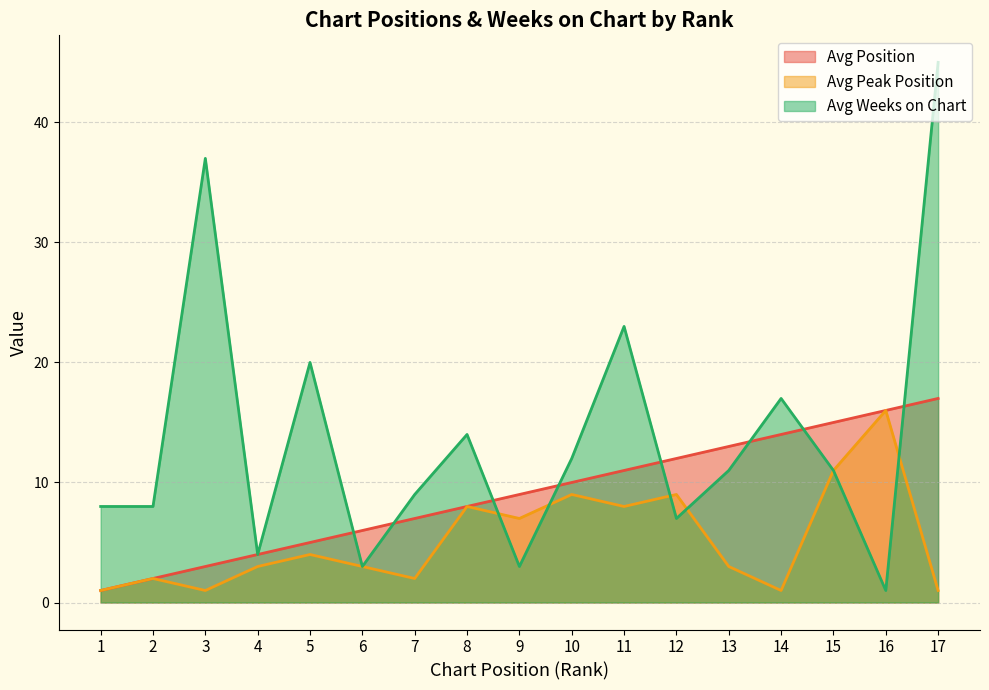

True or false: Avg Weeks on Chart has more than 1 interior local peaks.

True